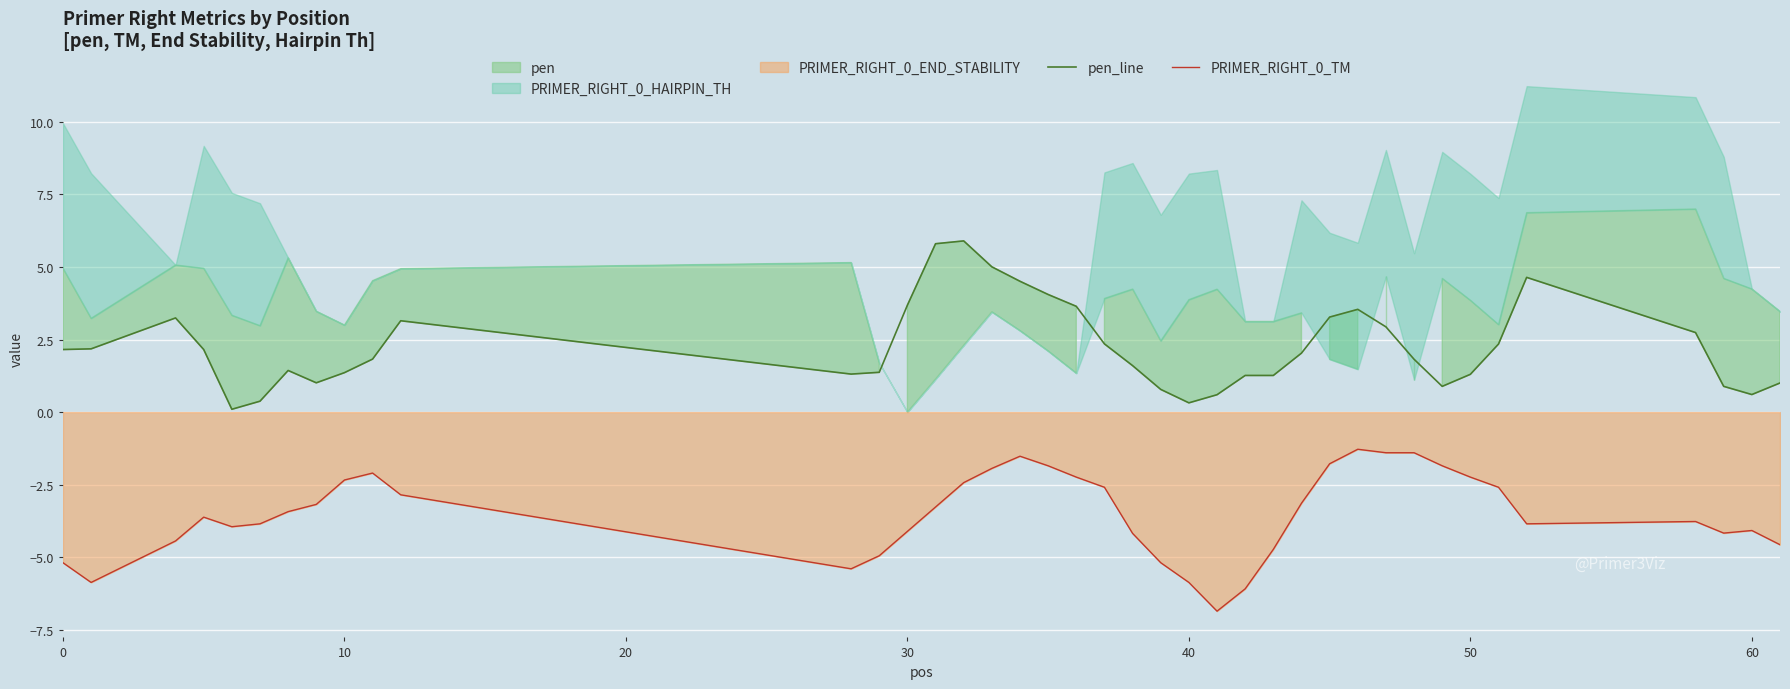

What is the lowest value of the PRIMER_RIGHT_0_TM series?

-6.9